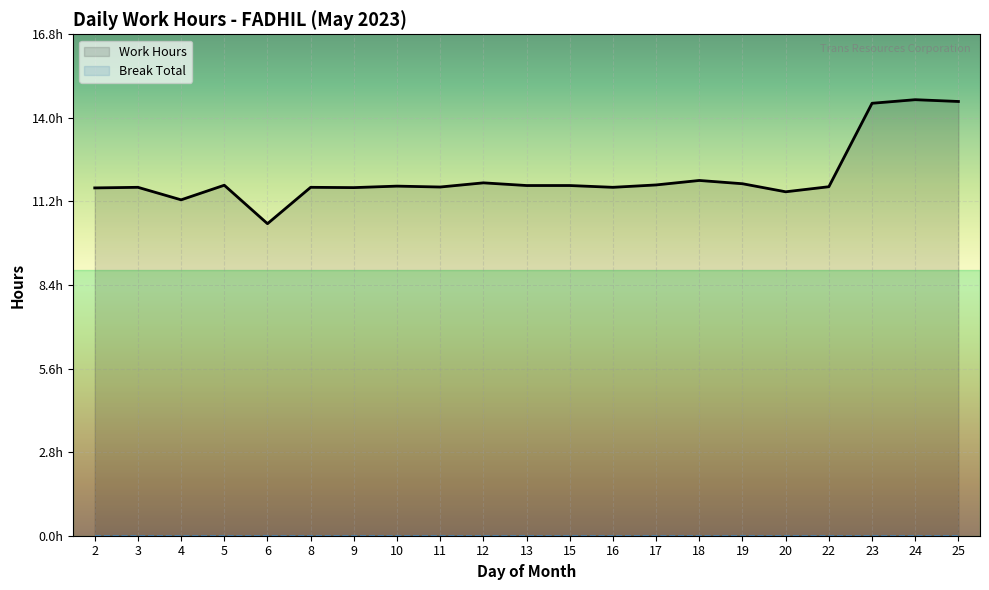

Rank the categories by value from lowest to highest.

6, 4, 20, 2, 9, 3, 8, 16, 11, 22, 10, 13, 15, 5, 17, 19, 12, 18, 23, 25, 24